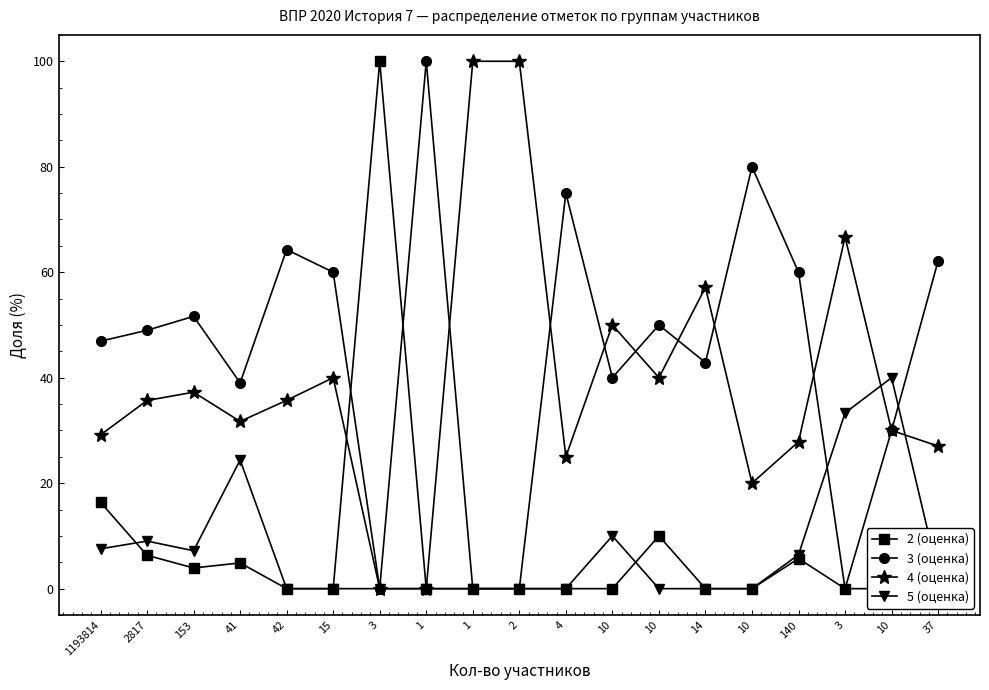

Where does the 4 (оценка) series first go above 35?

2817